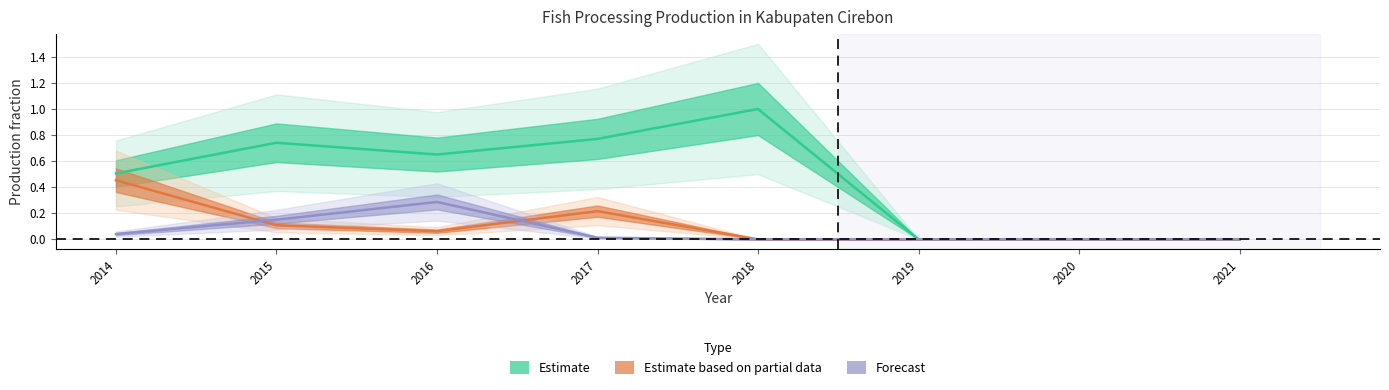

Is the value of Estimate based on partial data at 2021 greater than the value of Forecast at 2015?

No